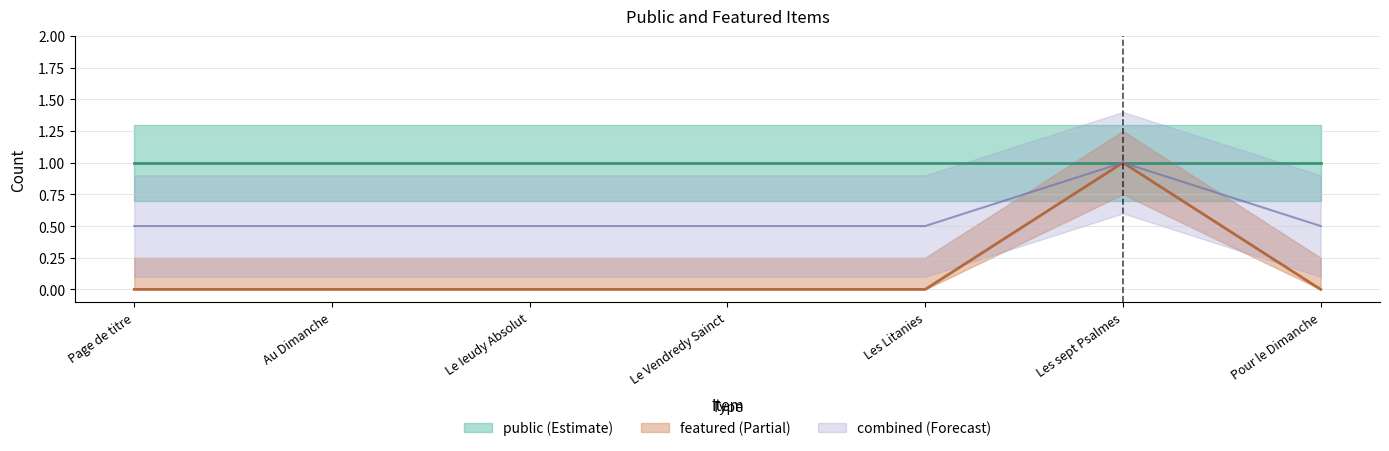

Where is the first local maximum?

Les sept Psalmes